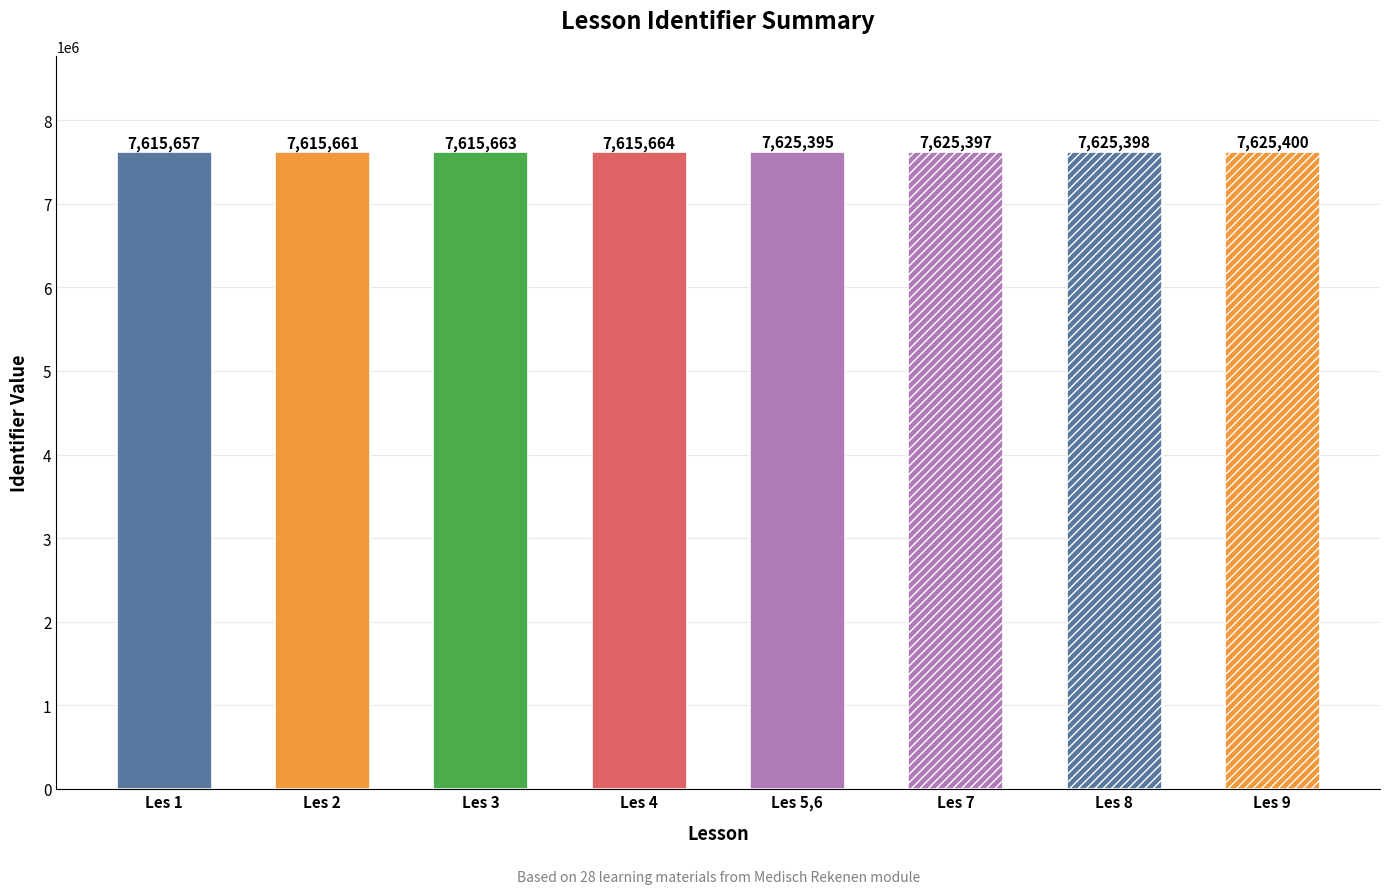

Rank the categories by value from highest to lowest.

Les 9, Les 8, Les 7, Les 5,6, Les 4, Les 3, Les 2, Les 1